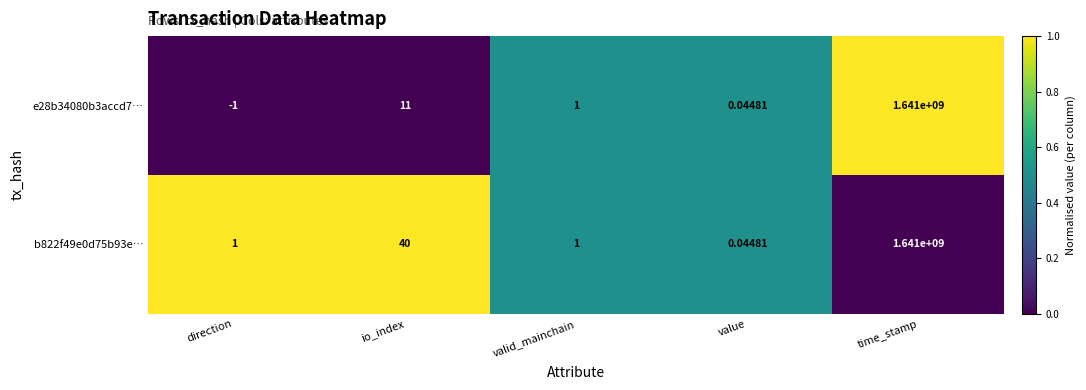

At which label is b822f49e0d75b93e… closest to 820500000?

io_index